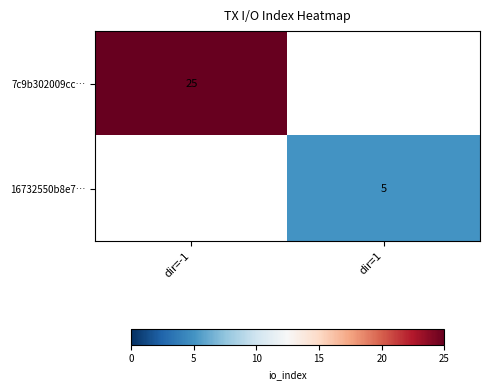

The value of 16732550b8e7… at dir=1 is 5. True or false?

True